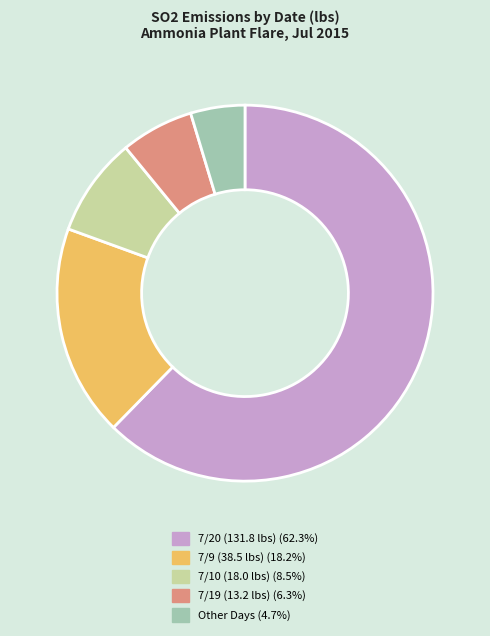

Does any single category account for the majority?

Yes